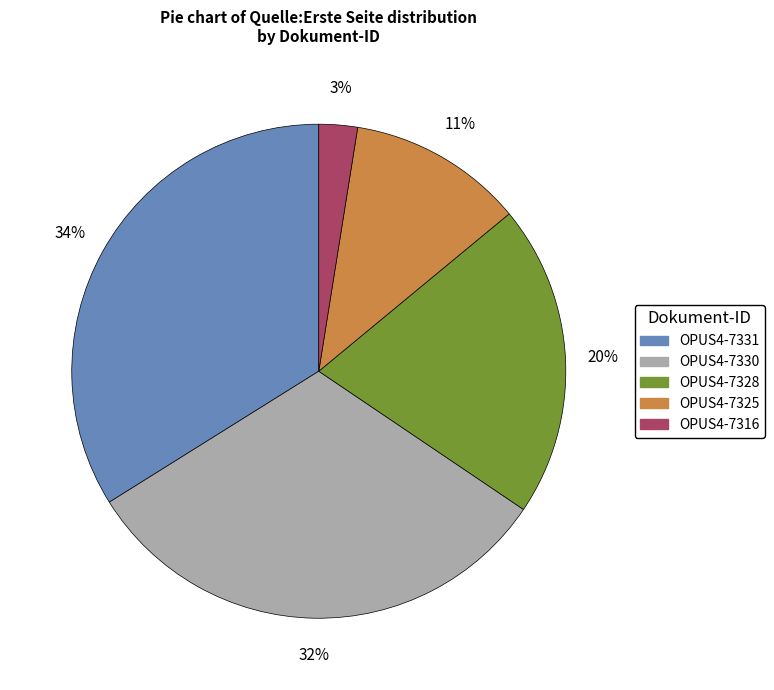

Which slice is the smallest?

OPUS4-7316